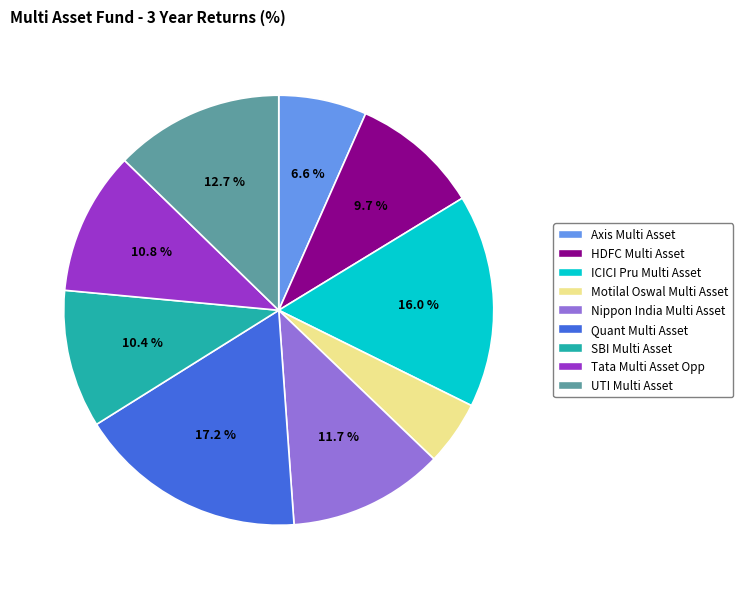

Is there any slice that represents more than half of the pie?

No